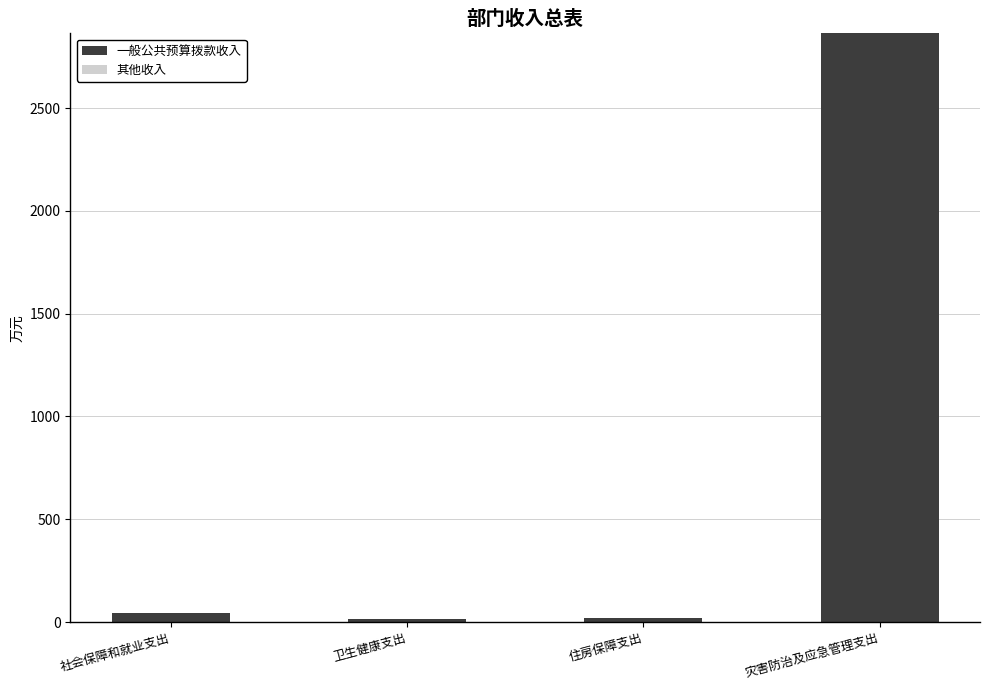

What is the label of the 3rd bar from the left?

住房保障支出